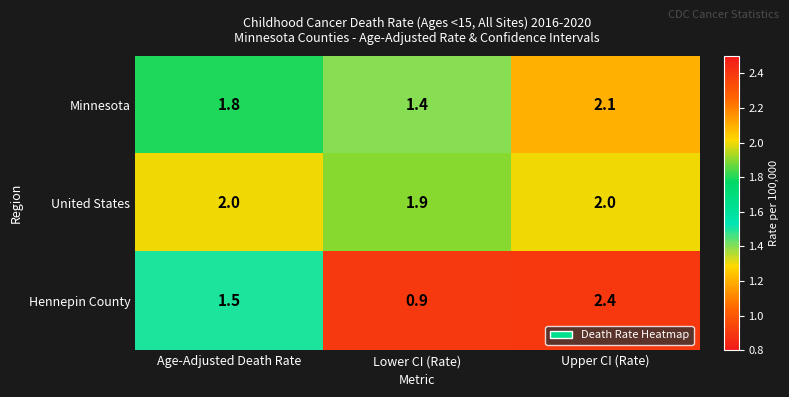

Count the number of categories in the chart.

3